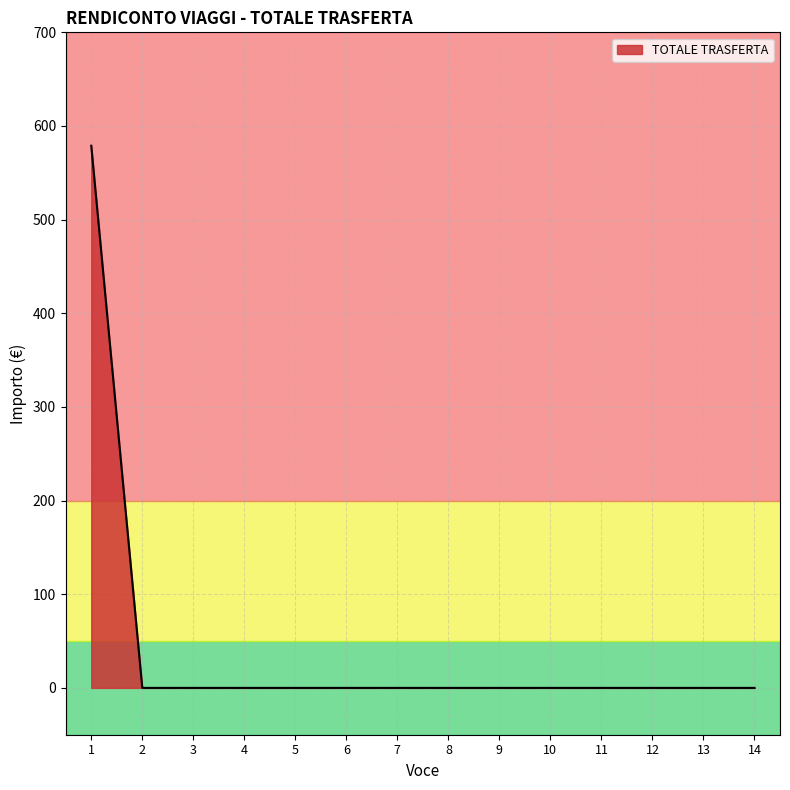

Does the chart display data point markers on the line(s)?

No